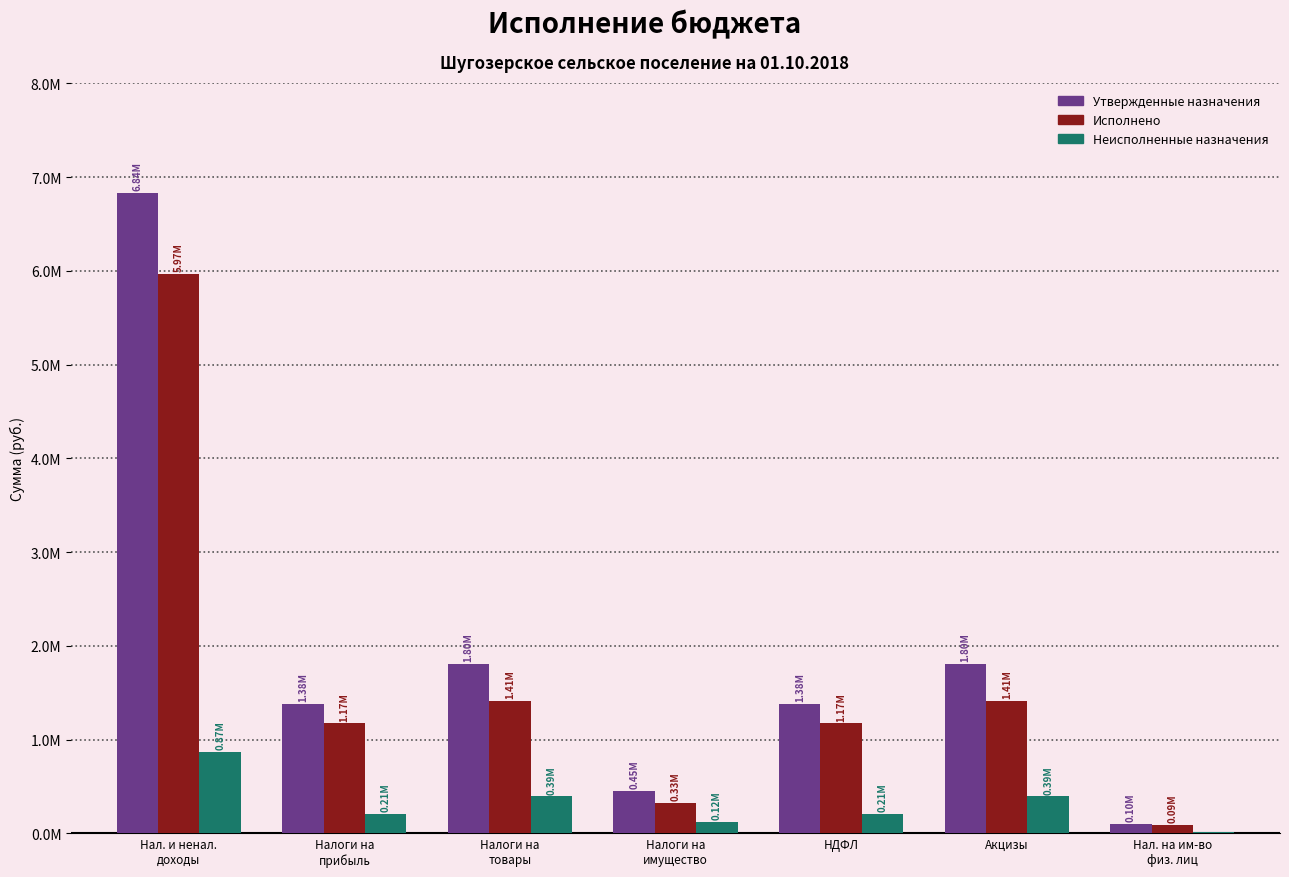

The Утвержденные назначения series shows 295781.0 at НДФЛ. True or false?

False